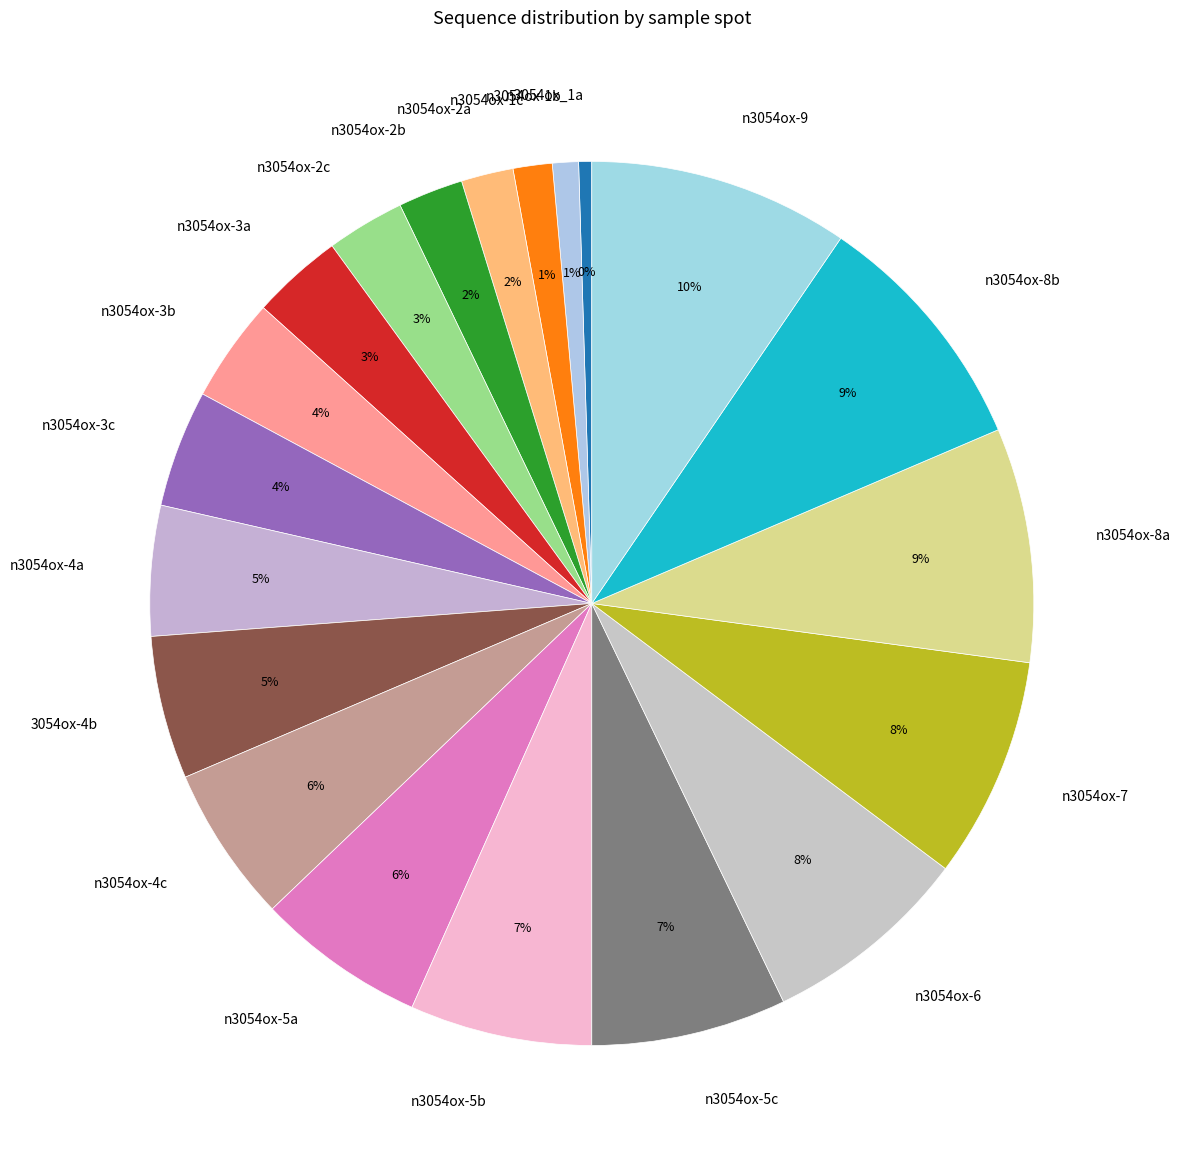

What percentage is the n3054ox-7 slice, to the nearest percent?

8%